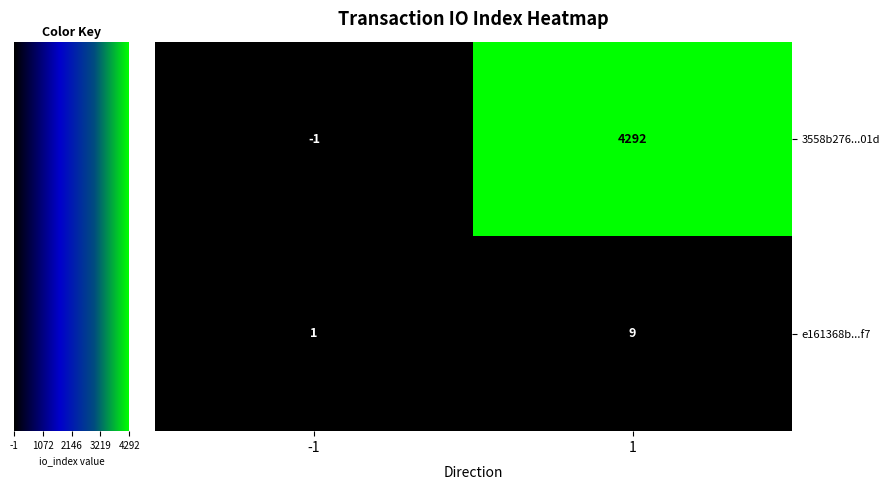

What is the sum of the e161368bf3f158799c824363e4054c72d9293f7 values at 1 and -1?

10